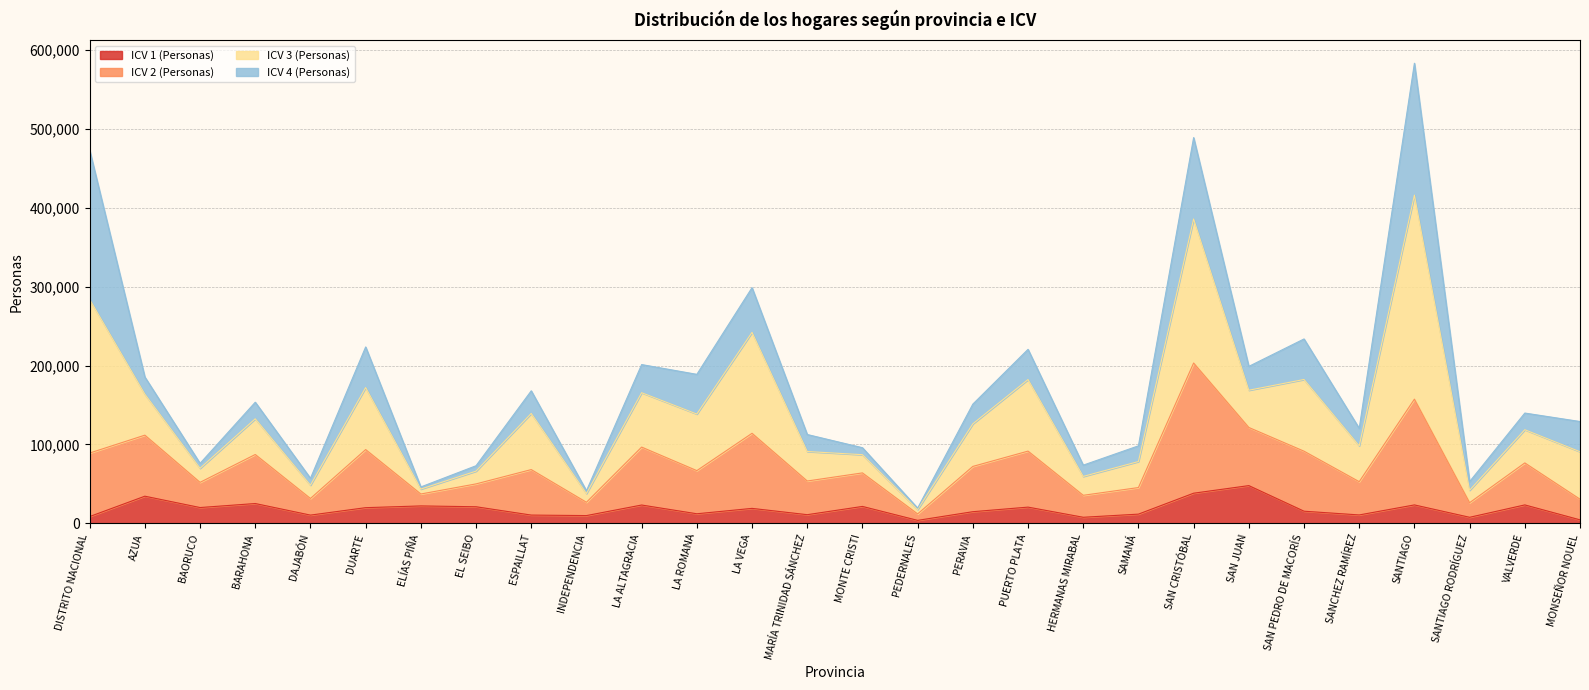

True or false: ICV 2 (Personas) has a value of 50313 at ELÍAS PIÑA.

False